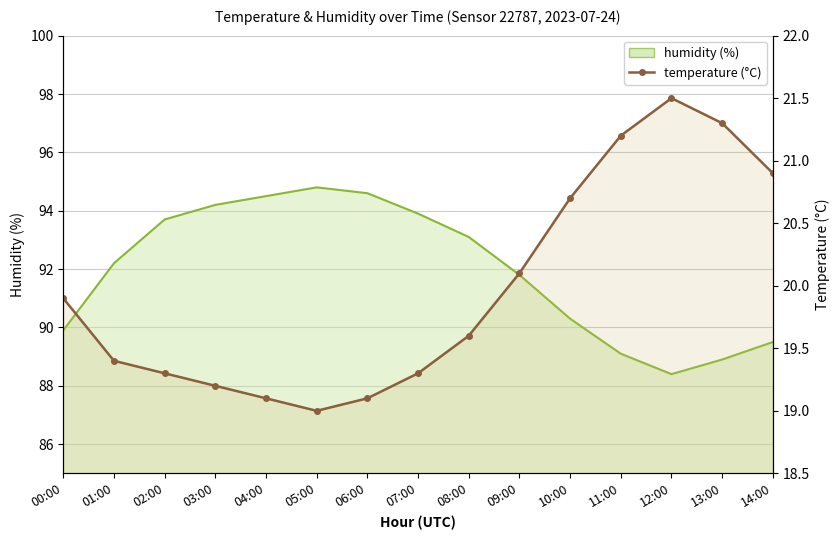

What is the difference between the maximum and minimum values?

2.5